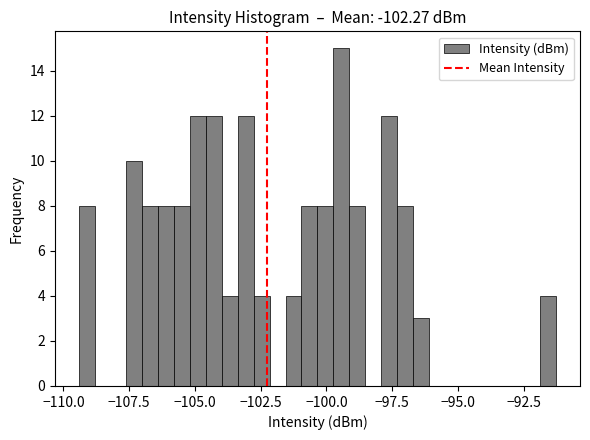

Read against the x-axis, roughly where is the centre of the tallest bar?

-99.5